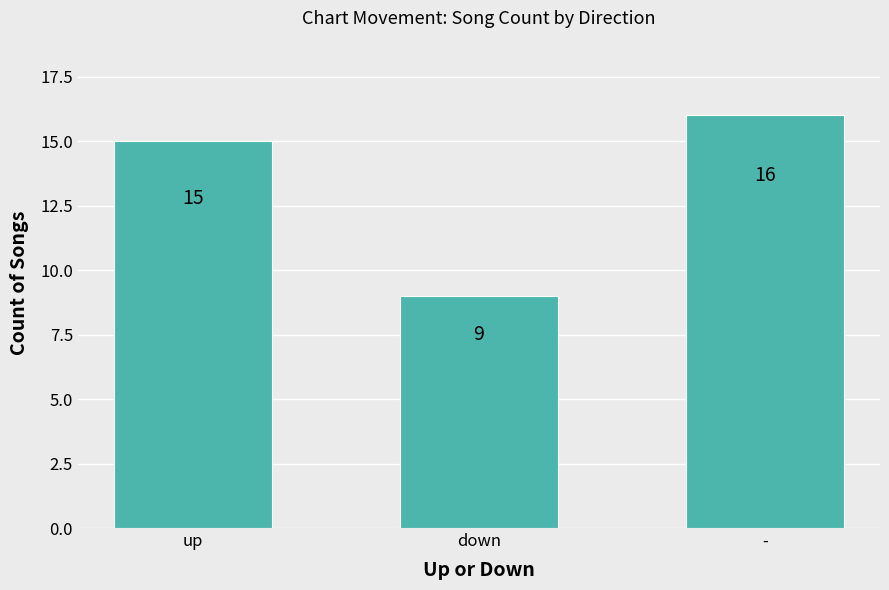

How many values are between 9 and 16?

3